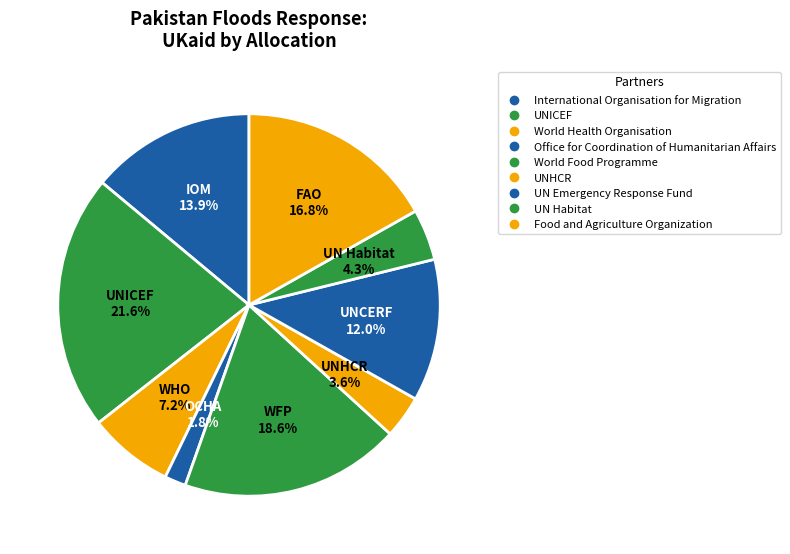

How many segments does this pie chart have?

9